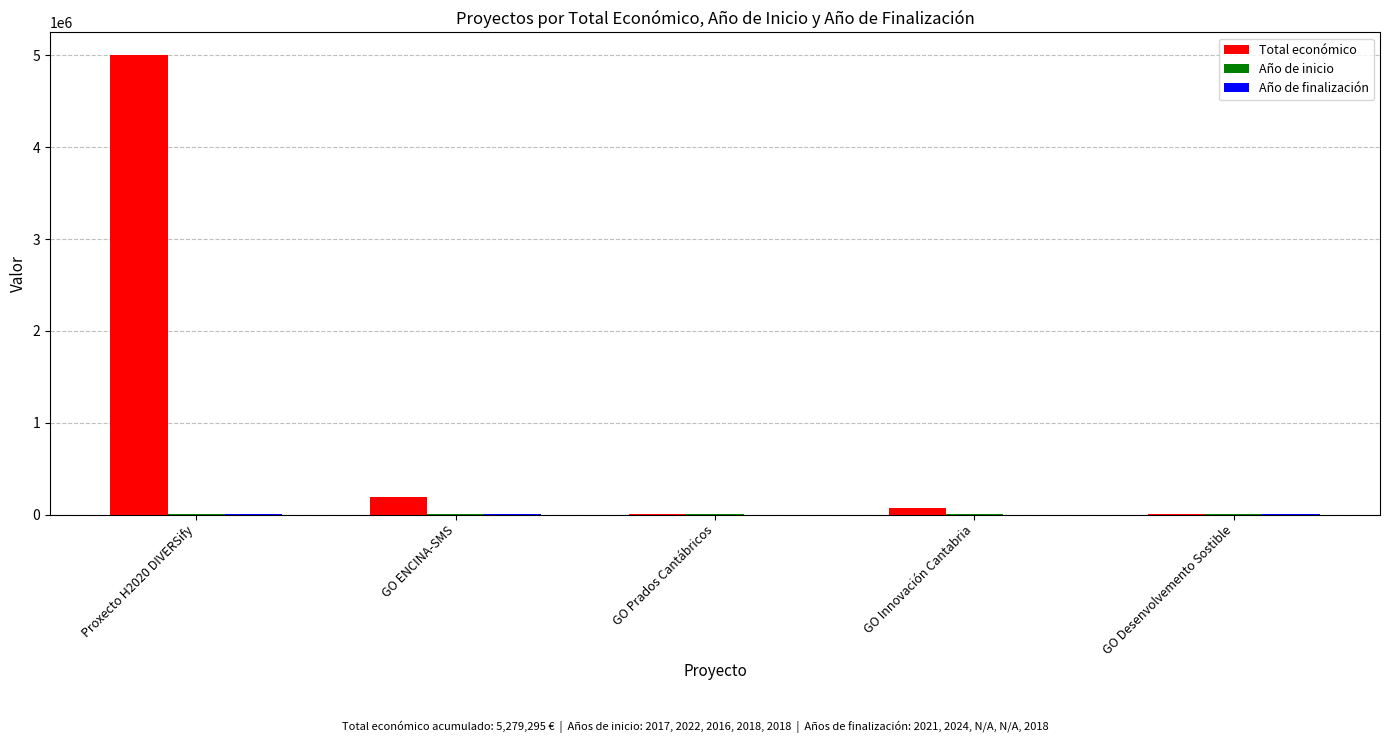

Which series has the widest spread of values?

Total económico